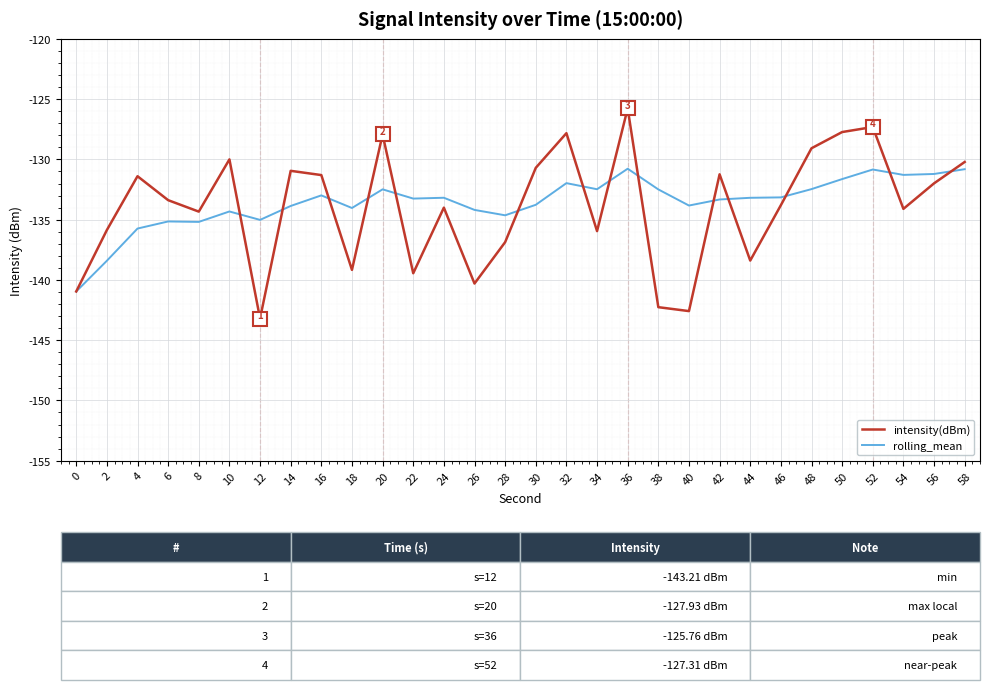

The rolling_mean series shows -57.7 at 34. True or false?

False